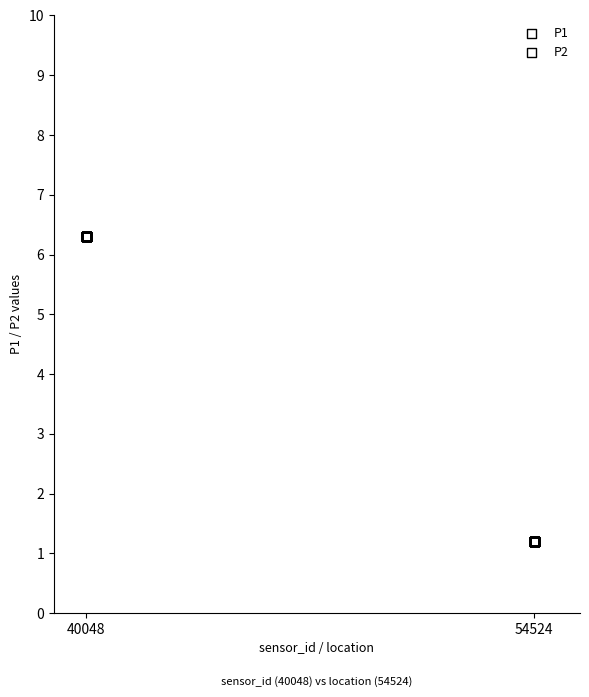

Which series contains the lowest Y value?

P2